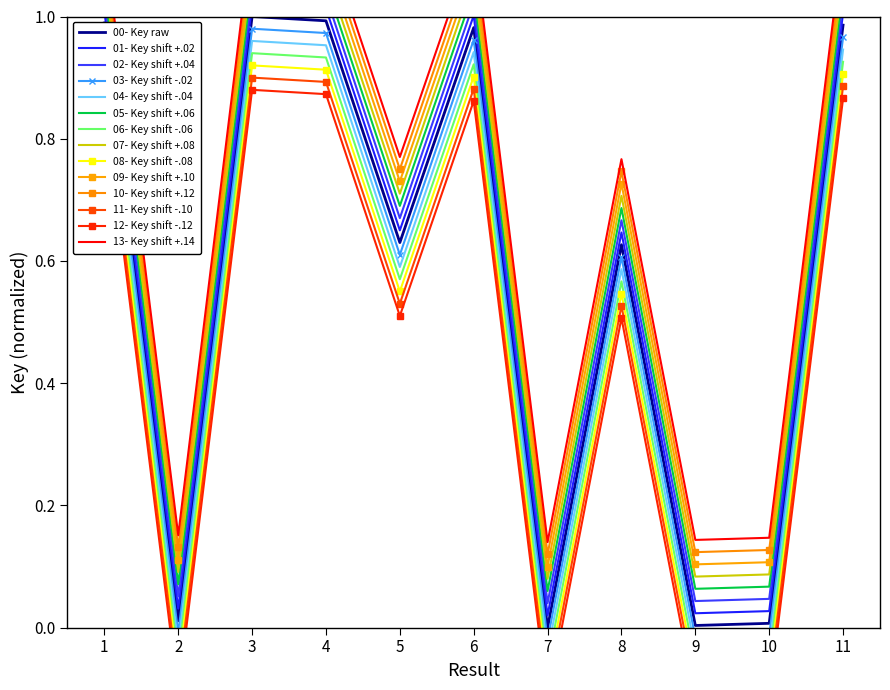

How many points are higher than both their immediate neighbors (excluding endpoints)?

3